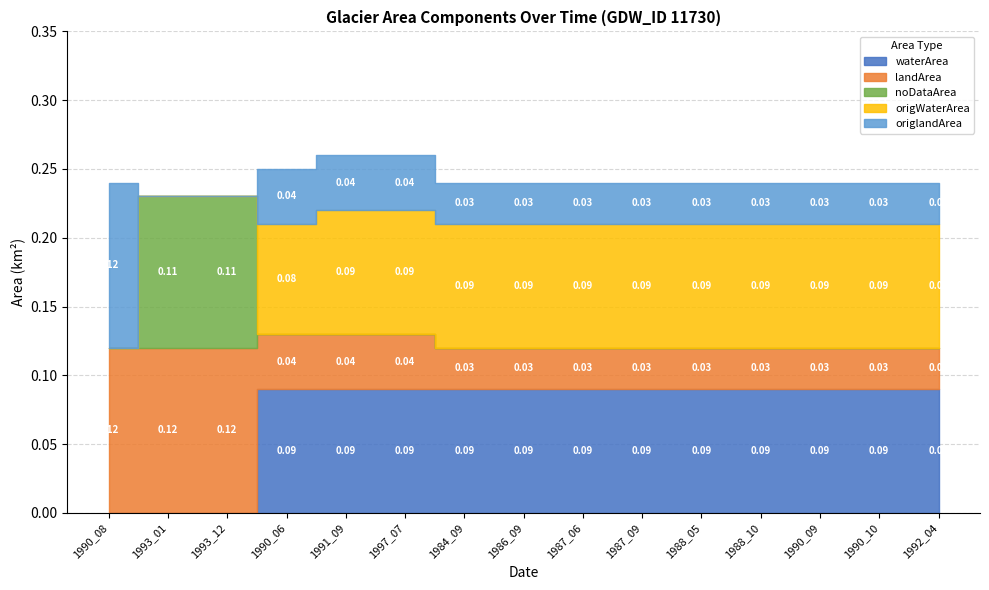

Which series ends up on top after the final intersection of waterArea and noDataArea?

waterArea